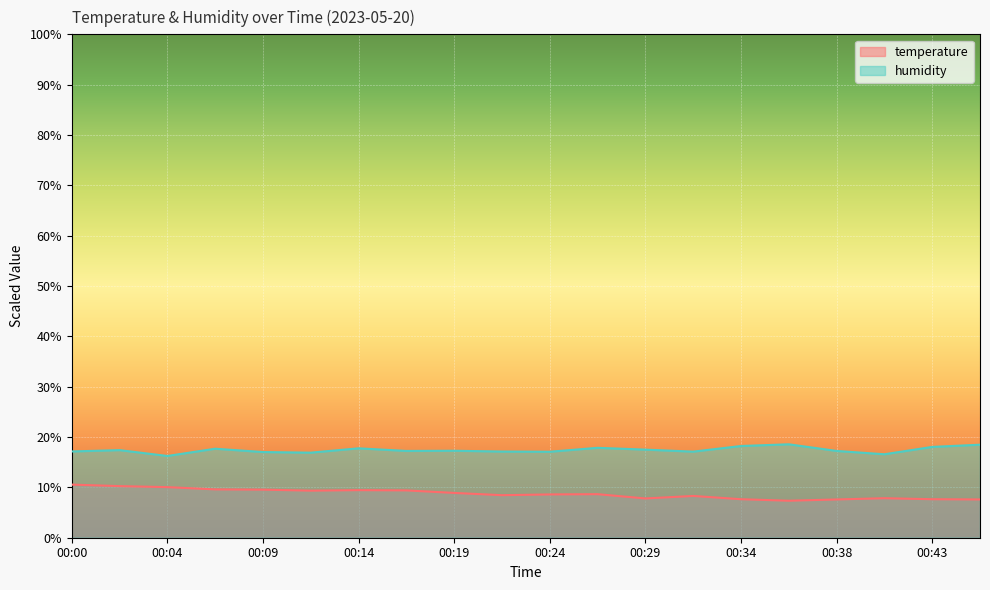

True or false: temperature has a value of 10.0 at 00:04.

True